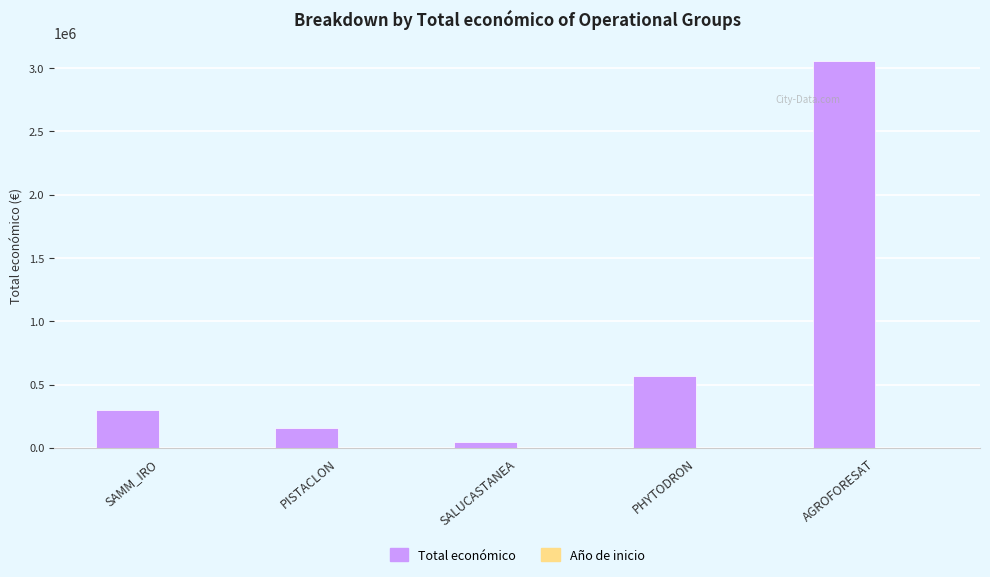

At which category is the sum across all series the highest?

AGROFORESAT